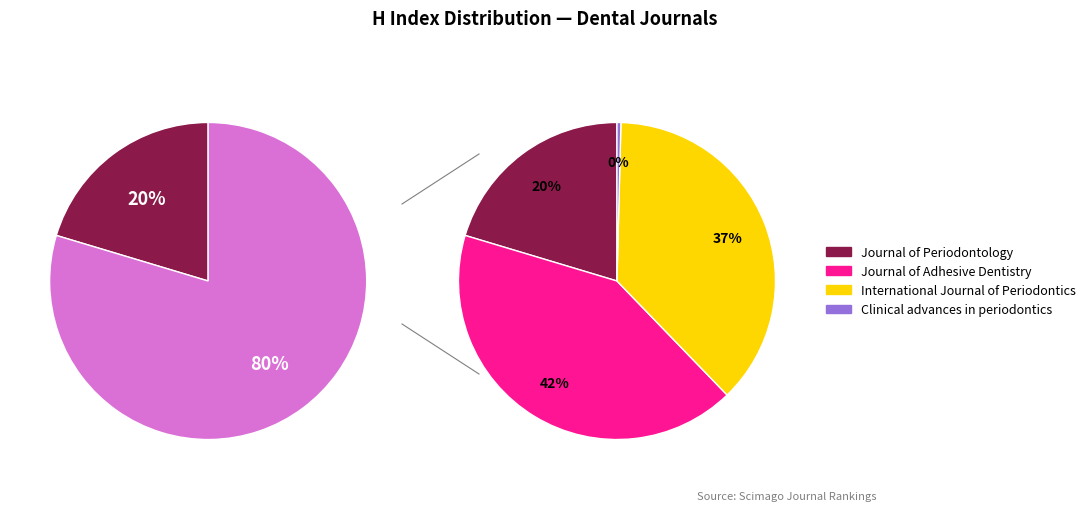

How many slices are in this pie chart?

4